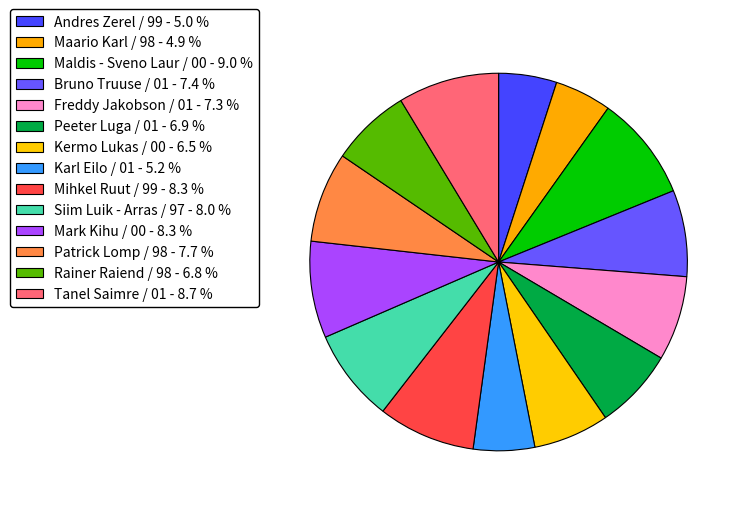

Does Maario Karl / 98 represent more than half of the total?

No